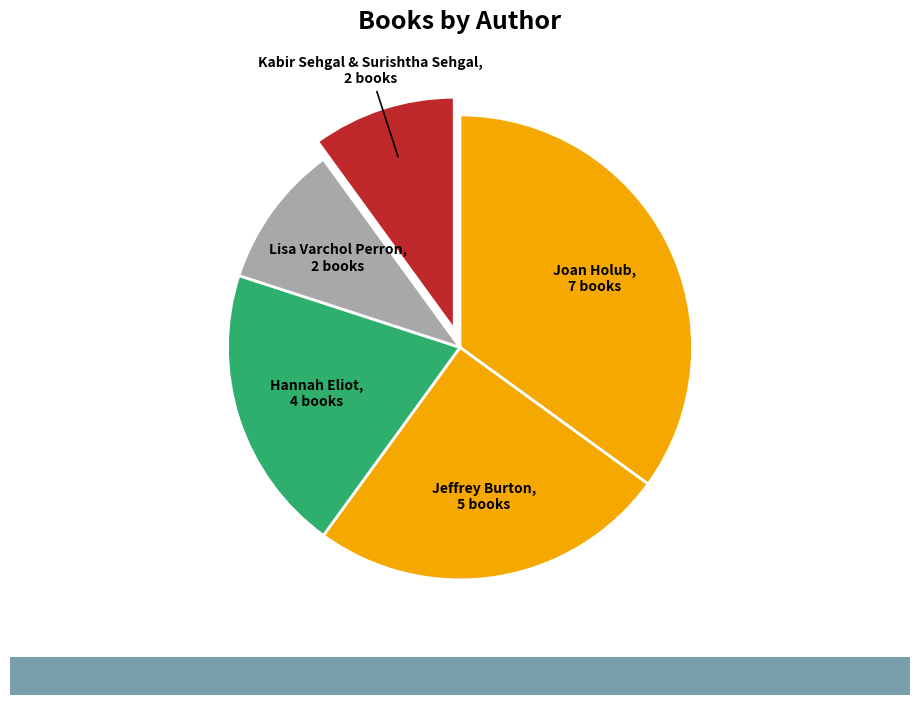

How many slices are in this pie chart?

5